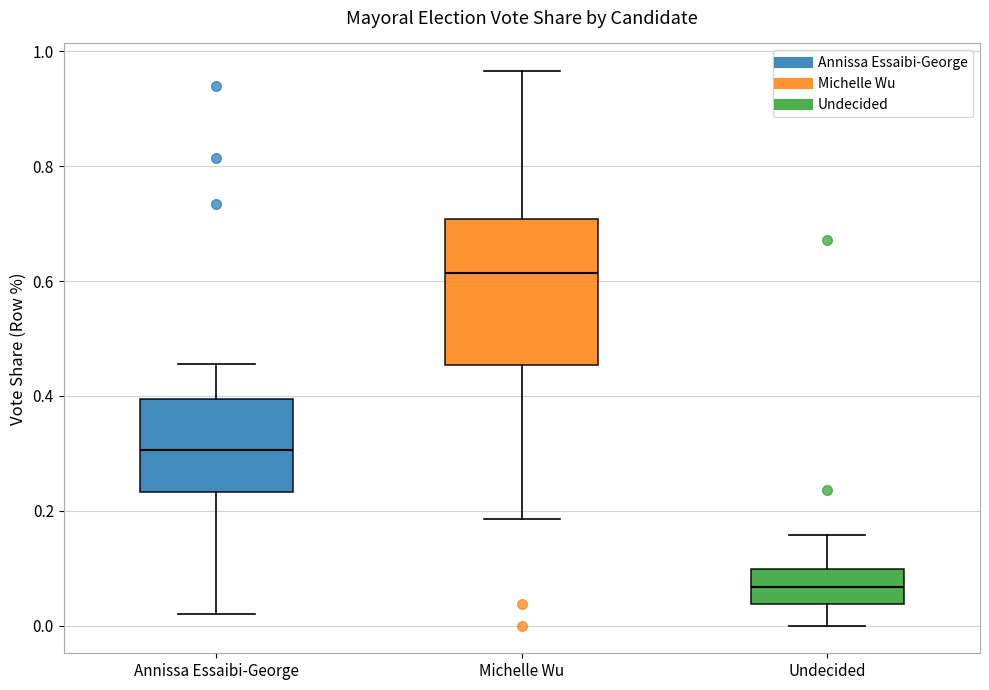

Reading left to right, transcribe this box plot: for each box, give where its median line is, the range the box spans, and where its two whiskers end, as read against the y-axis. The values are not printed on the chart, so give them approximately, as read against the axis.

Annissa Essaibi-George: median 0.30, box 0.24 to 0.40, whiskers 0.02 to 0.46
Michelle Wu: median 0.62, box 0.46 to 0.70, whiskers 0.18 to 0.96
Undecided: median 0.06, box 0.04 to 0.10, whiskers 0.00 to 0.16